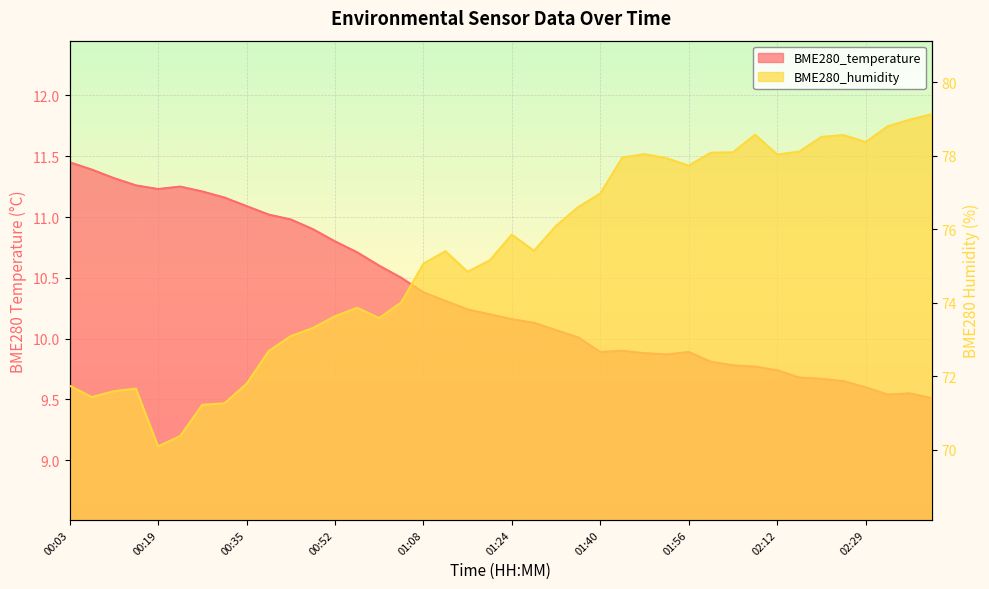

At which label does BME280_temperature first exceed 10?

00:03